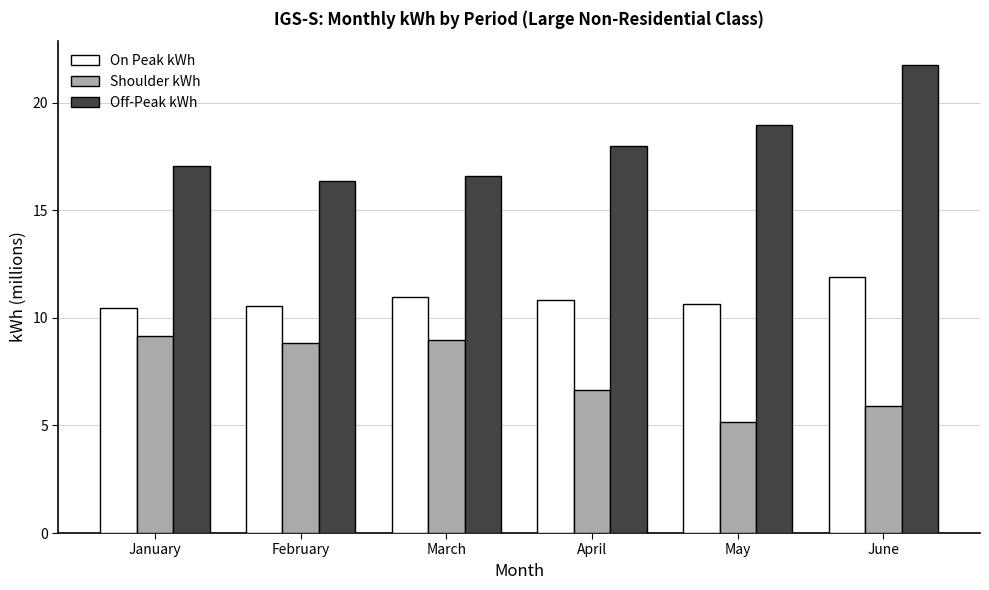

Which series has the largest range (max minus min)?

Off-Peak kWh